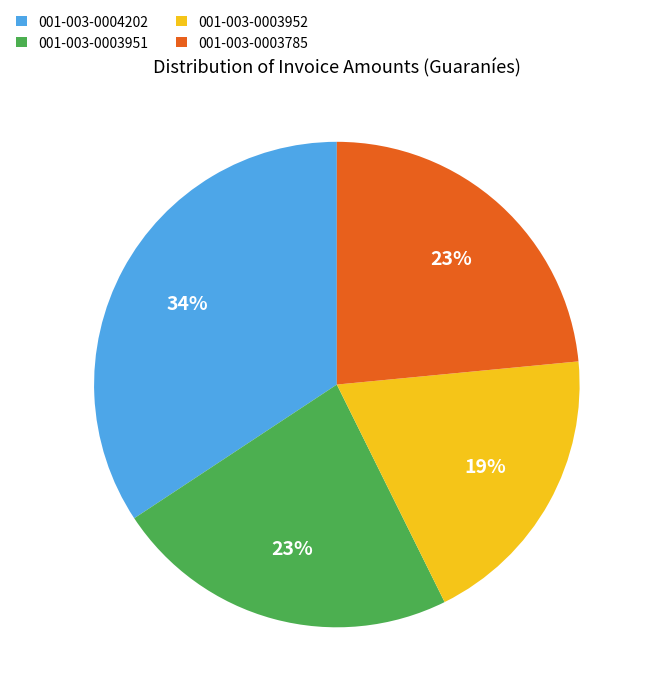

To the nearest percent, what is the average slice percentage?

25%